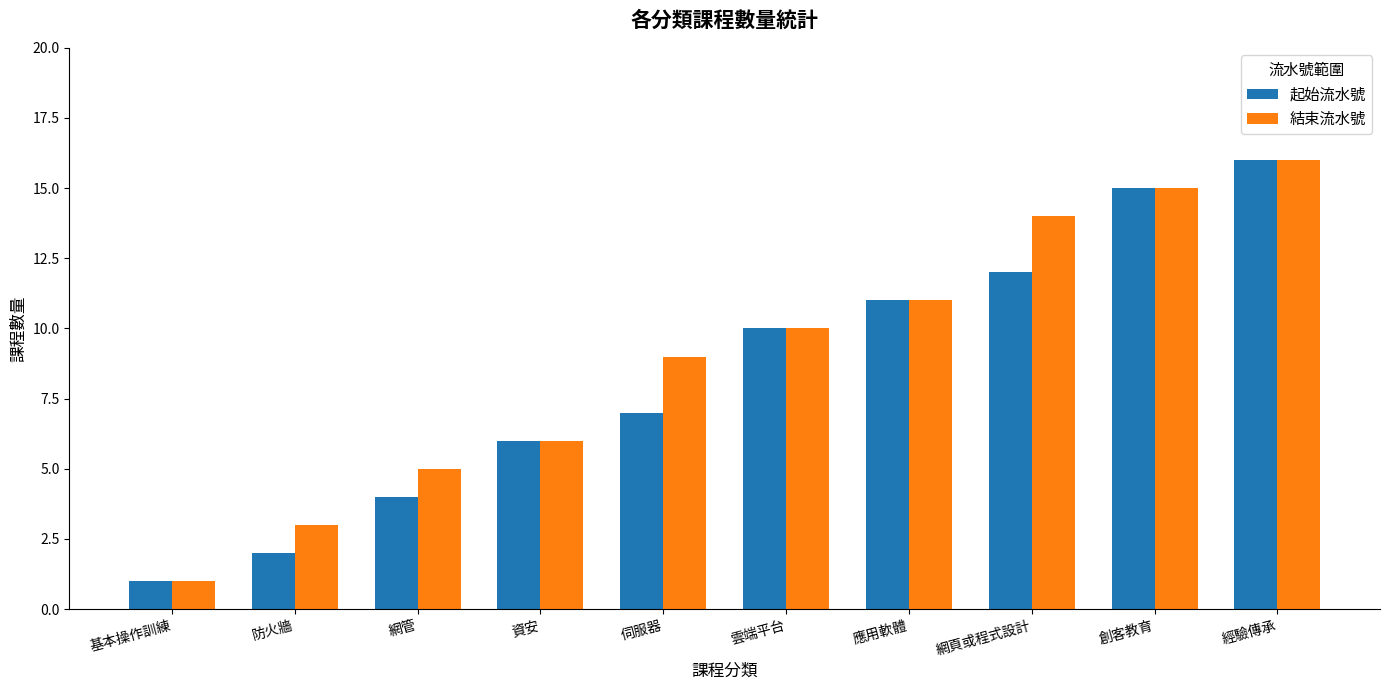

What is the value of the 起始流水號 bar at the 2nd from the left?

2